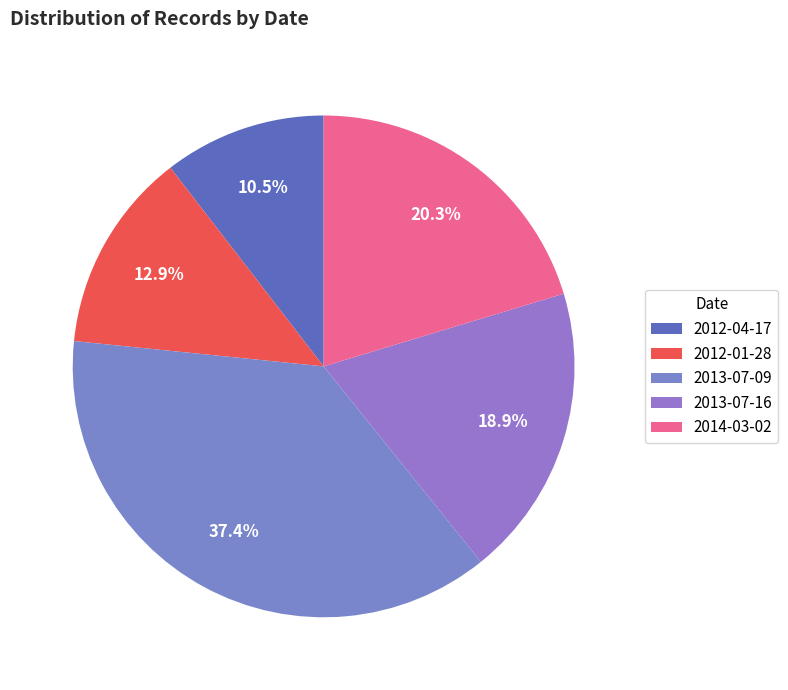

Which category has the biggest portion of the pie?

2013-07-09